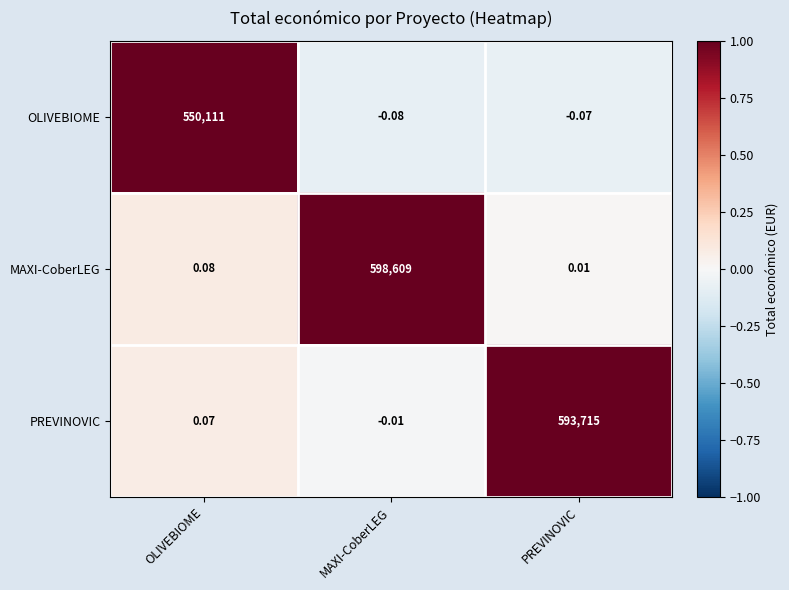

Is the value of PREVINOVIC at PREVINOVIC greater than the value of OLIVEBIOME at MAXI-CoberLEG?

Yes